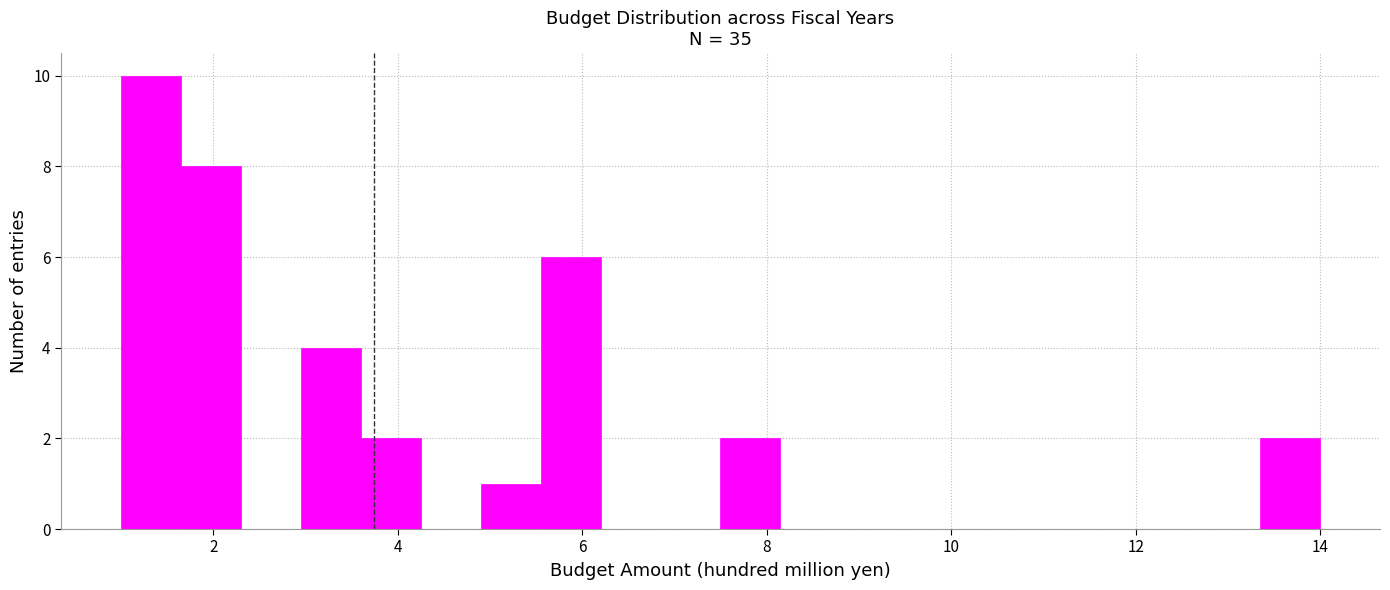

Around what value on the x-axis is the tallest bar? Give the approximate position of its centre, as read against the axis.

1.4